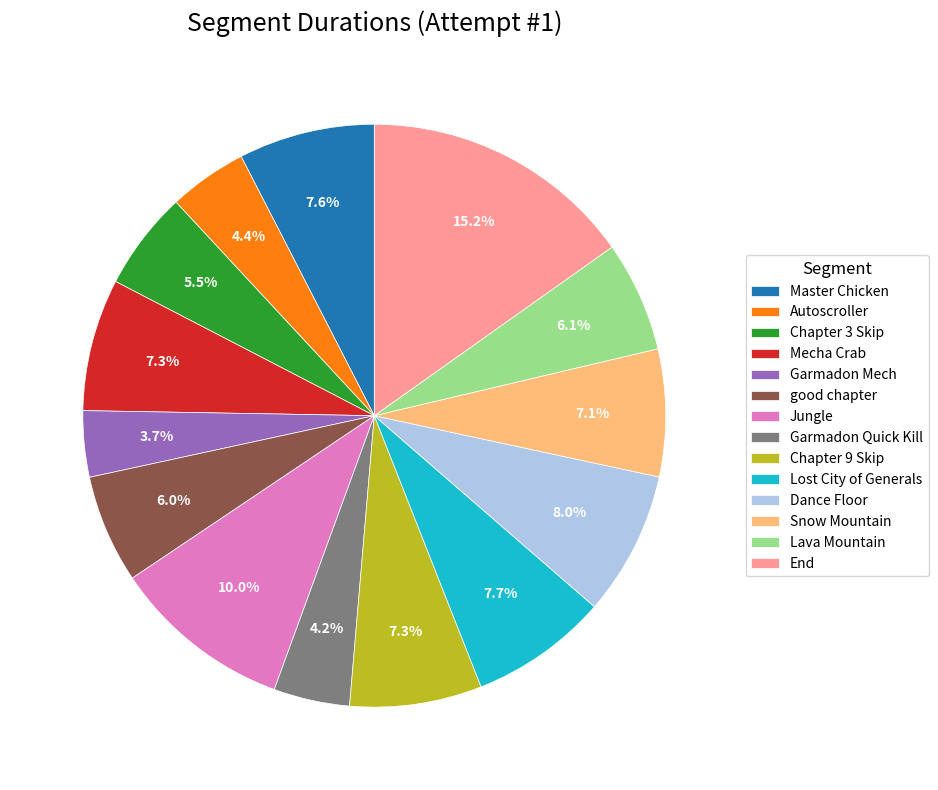

What portion of the pie excludes Garmadon Quick Kill?

95.8%